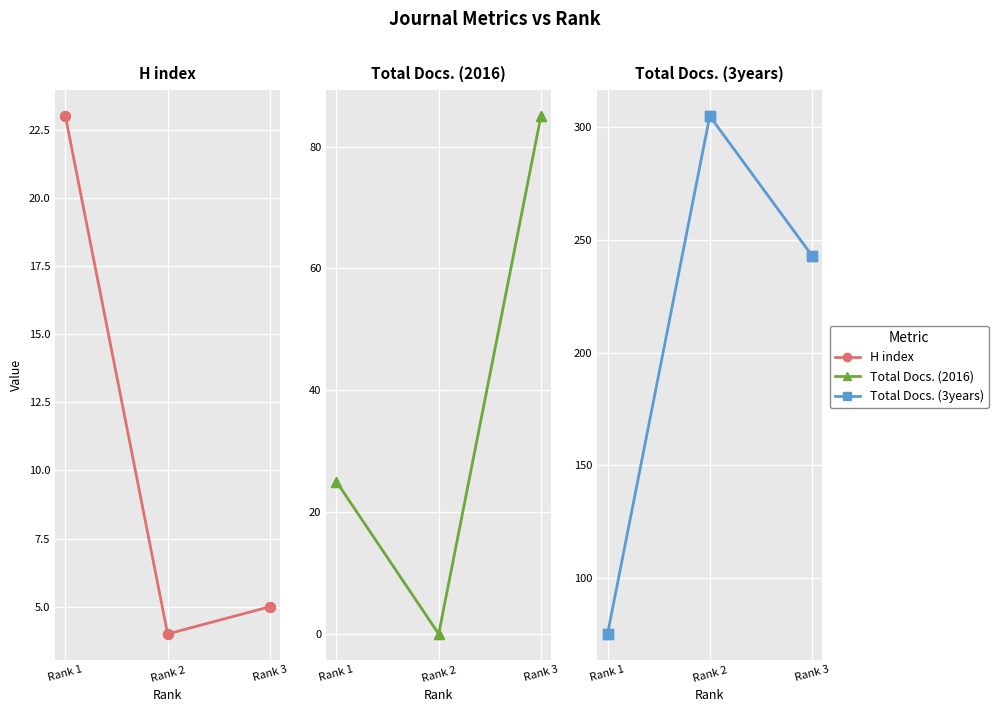

What are all the series names shown in the legend?

H index, Total Docs. (2016), Total Docs. (3years)